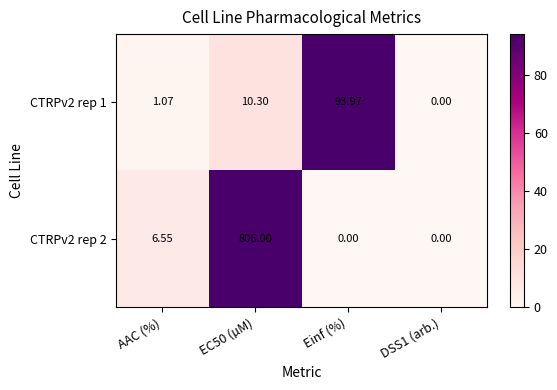

How many data points in CTRPv2 rep 1 are less than 10?

2